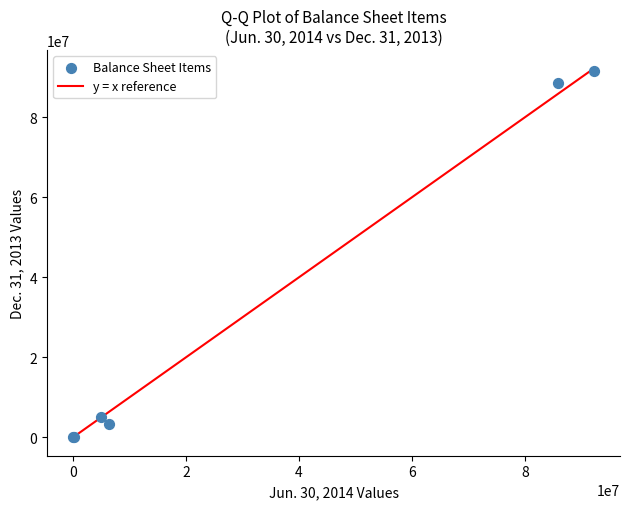

What Y value in the scatter plot is closest to 45831328?

5000000